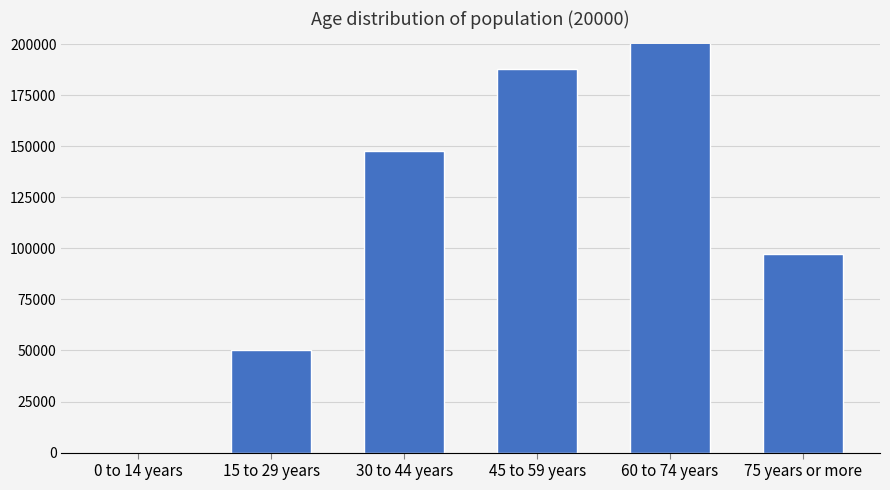

What is the smallest value displayed?

10